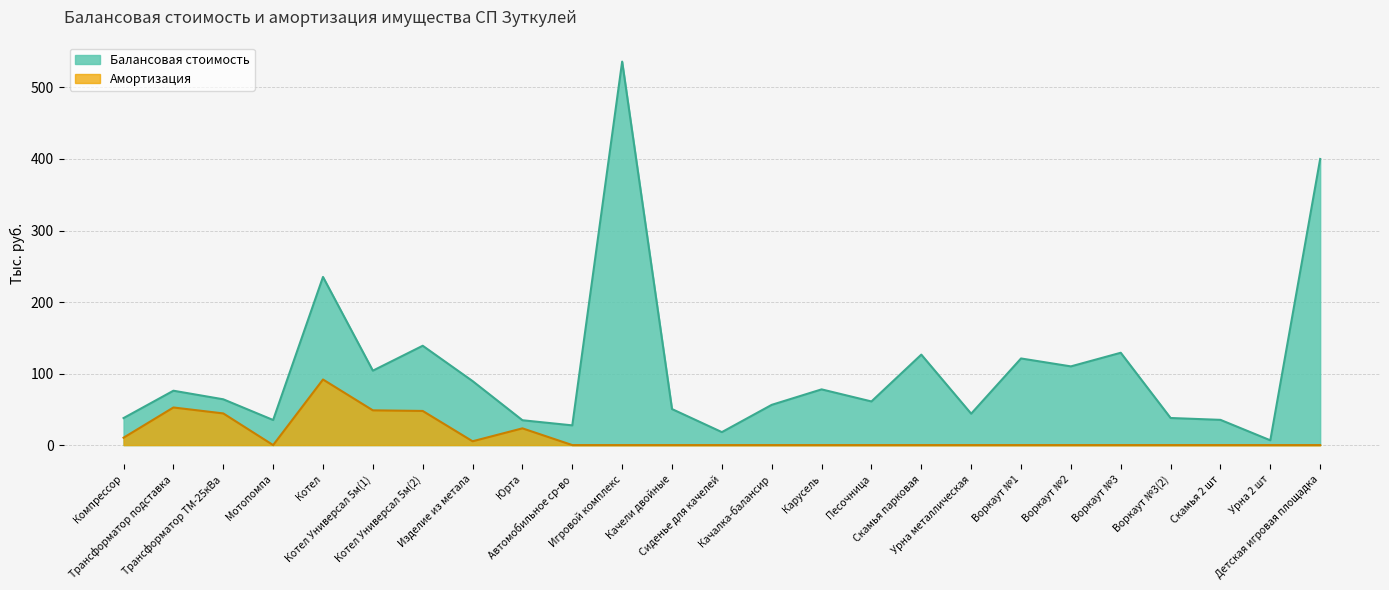

True or false: Амортизация has more than 1 points higher than both neighbors.

True